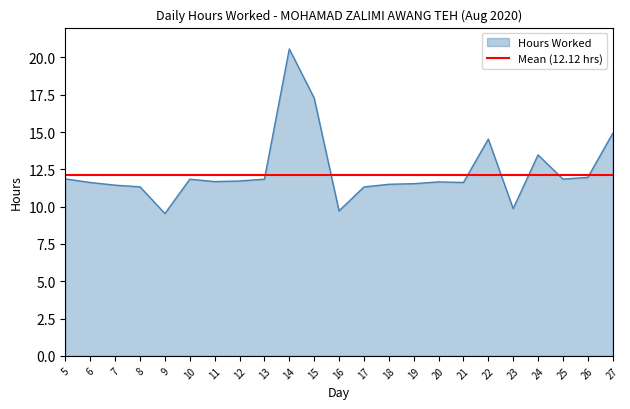

The value at 6 is 11.6. True or false?

True